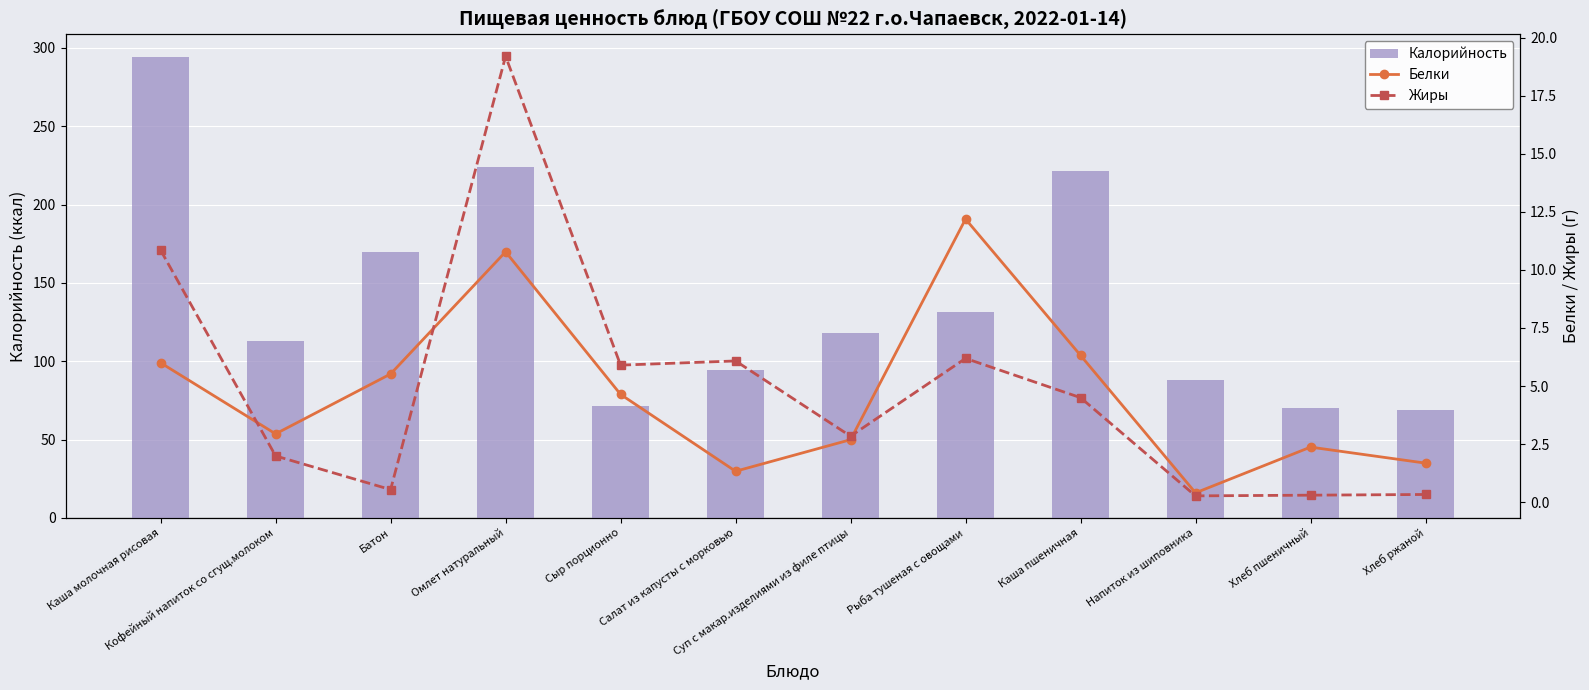

How many groups of bars are there?

12